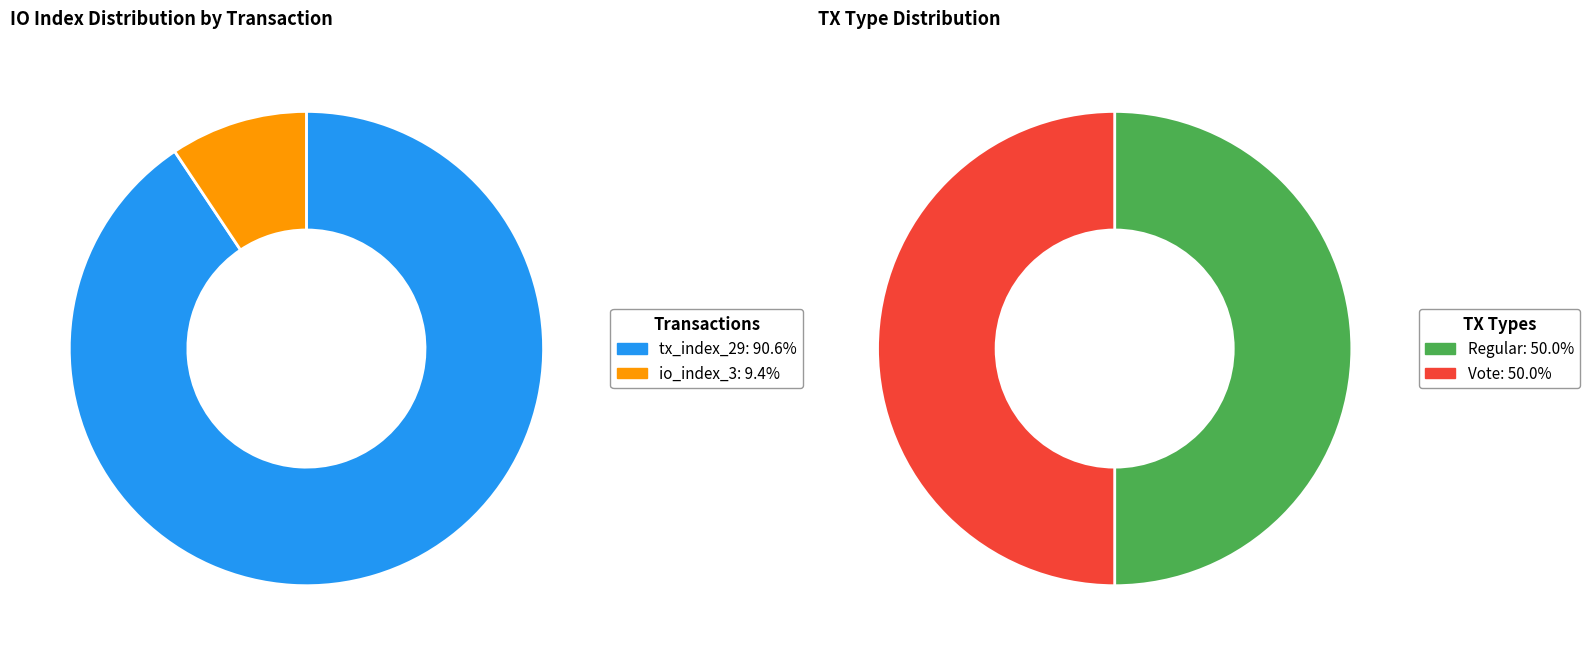

What is the largest slice in the pie chart?

tx_index_29